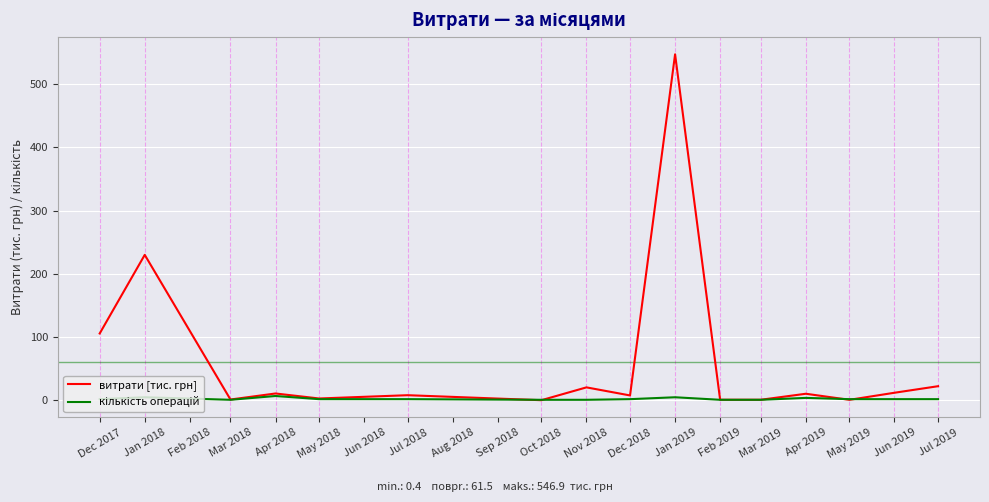

What is the maximum value shown in the chart?

546.9